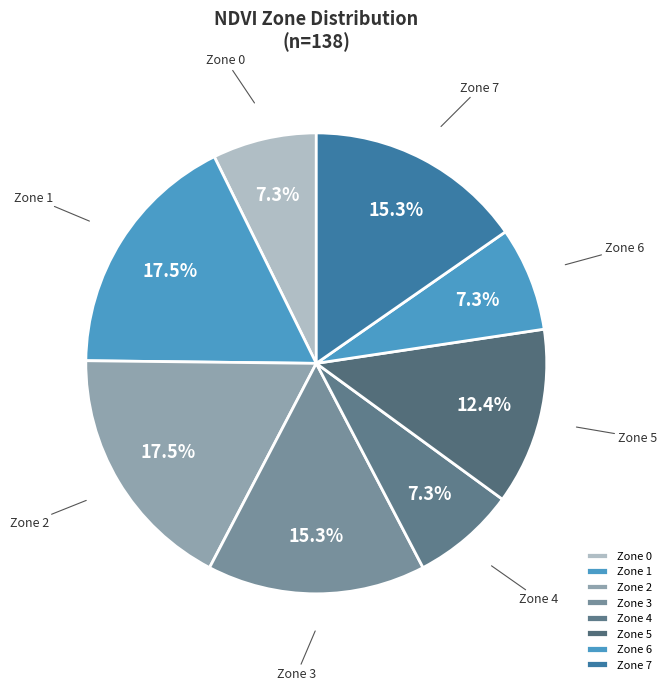

What is the total percentage of Zone 7 and Zone 0?

22.6%